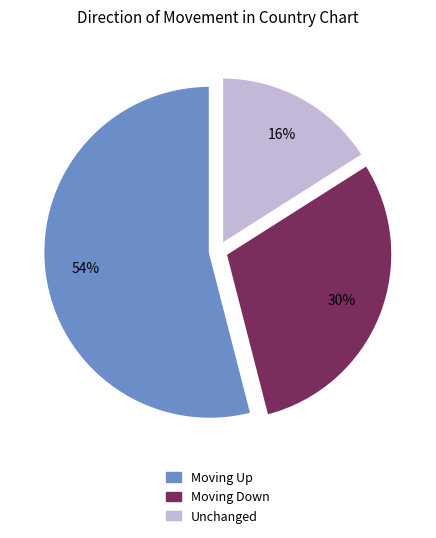

To the nearest percent, what is the average slice percentage?

33%